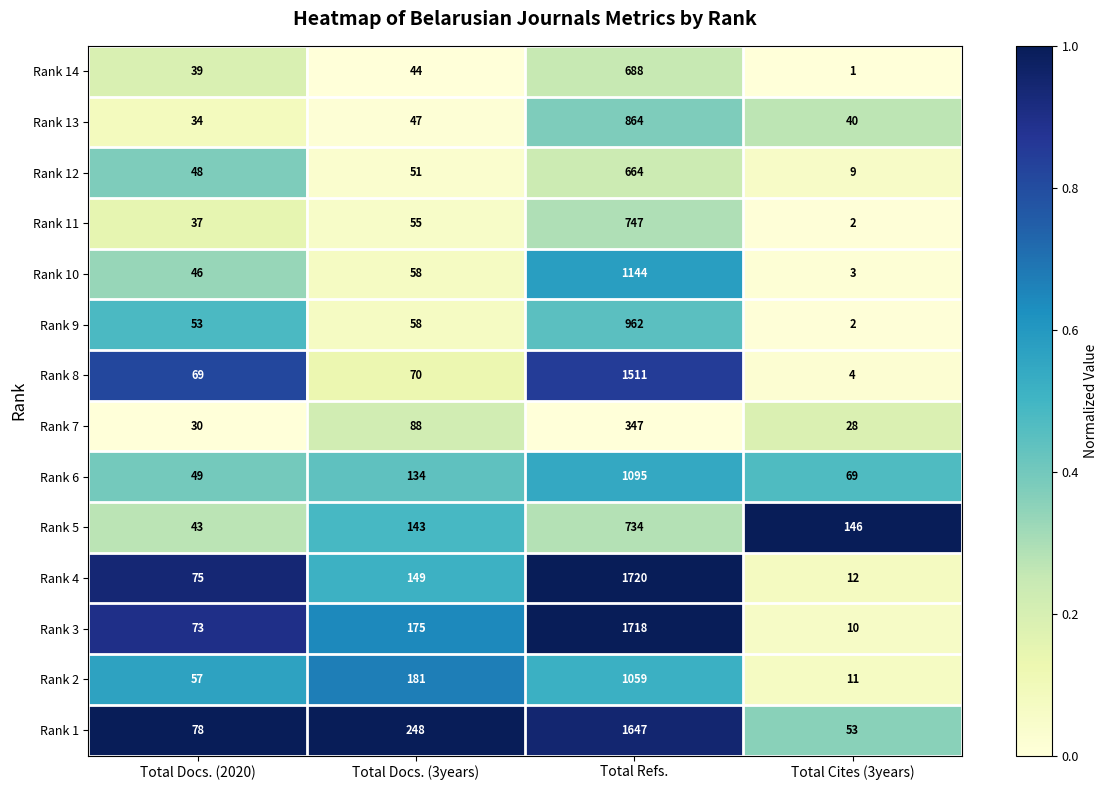

Rank the categories by Rank 11 value from highest to lowest.

Total Refs., Total Docs. (3years), Total Docs. (2020), Total Cites (3years)